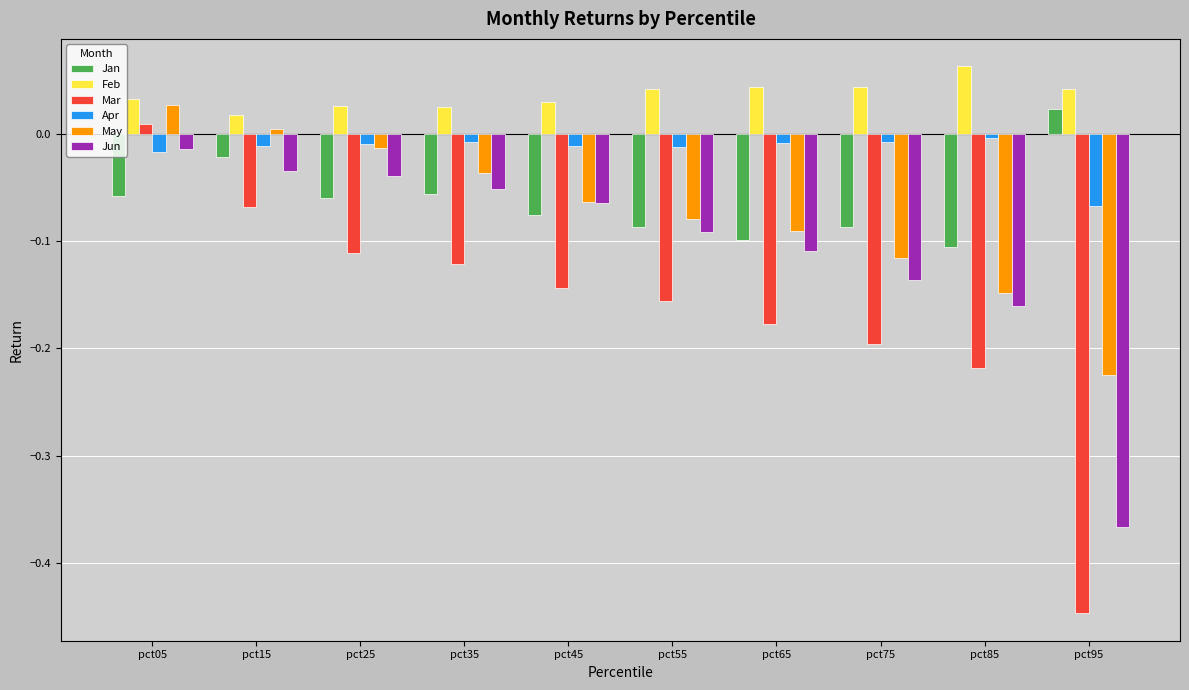

At how many categories does at least one series exceed 0?

10